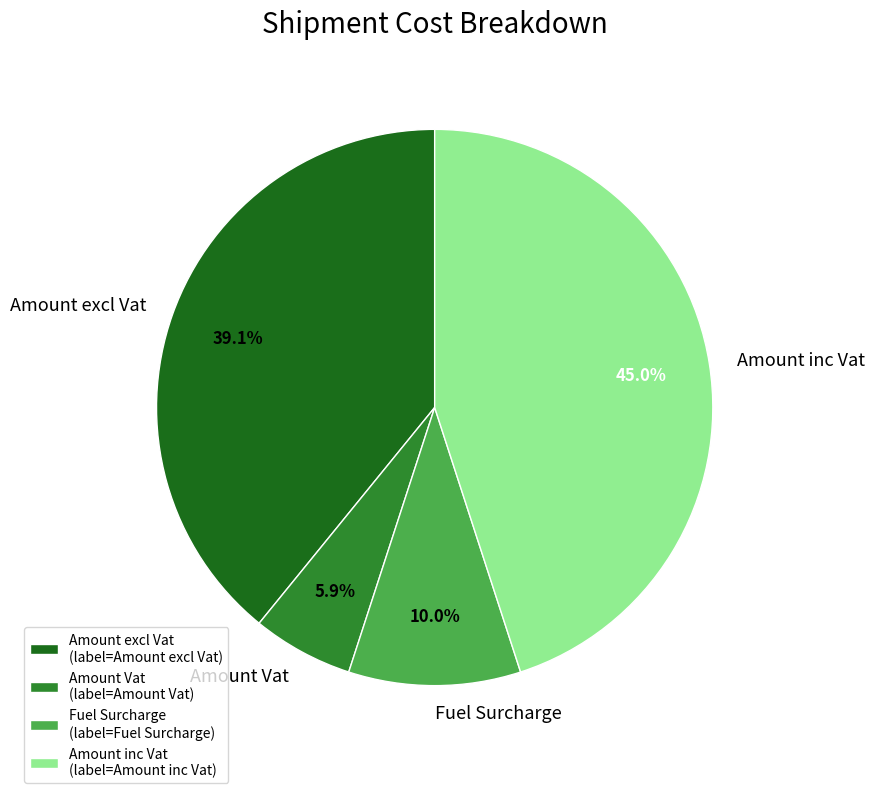

Does Fuel Surcharge represent more than half of the total?

No